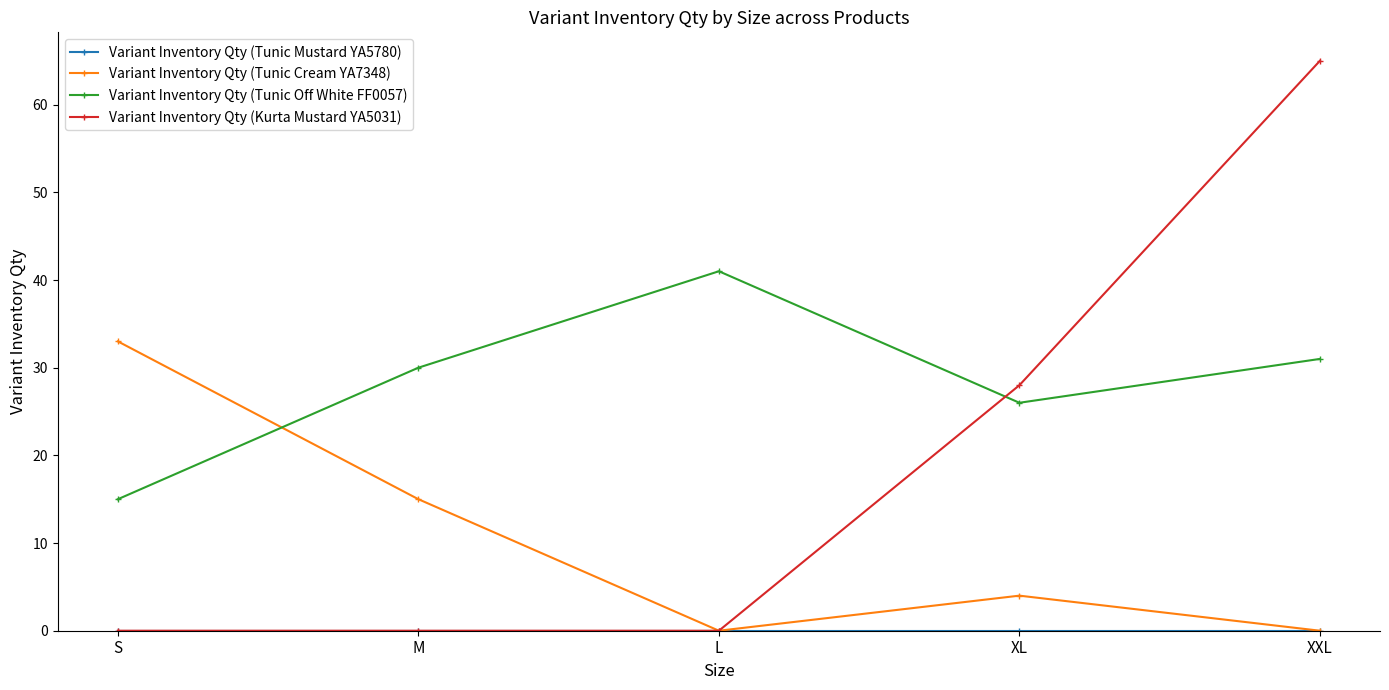

Between S and XXL, which series saw the biggest shift?

Variant Inventory Qty (Kurta Mustard YA5031)